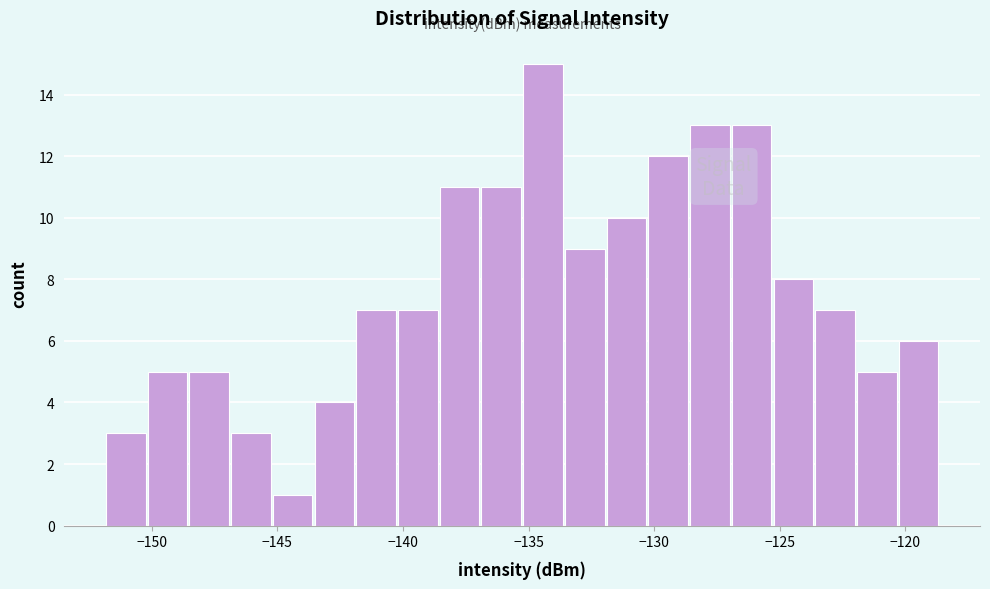

Read against the x-axis, roughly where is the centre of the tallest bar?

-134.5